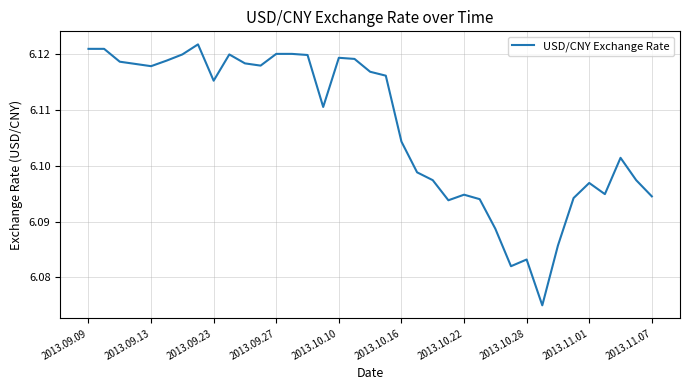

Reading left to right, list all the values displayed in this chart.

6.1	6.1	6.1	6.1	6.1	6.1	6.1	6.1	6.1	6.1	6.1	6.1	6.1	6.1	6.1	6.1	6.1	6.1	6.1	6.1	6.1	6.1	6.1	6.1	6.1	6.1	6.1	6.1	6.1	6.1	6.1	6.1	6.1	6.1	6.1	6.1	6.1